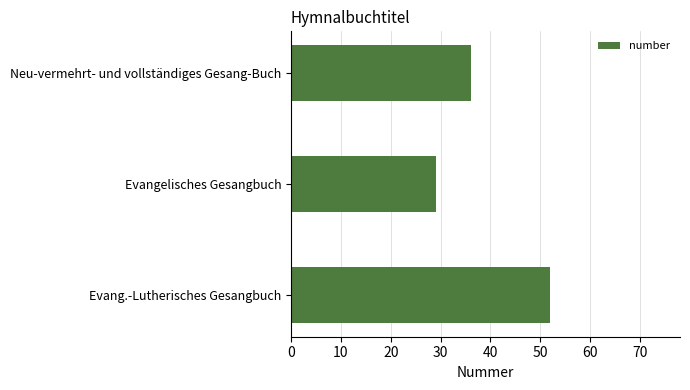

What is the difference between the maximum and second lowest values?

16